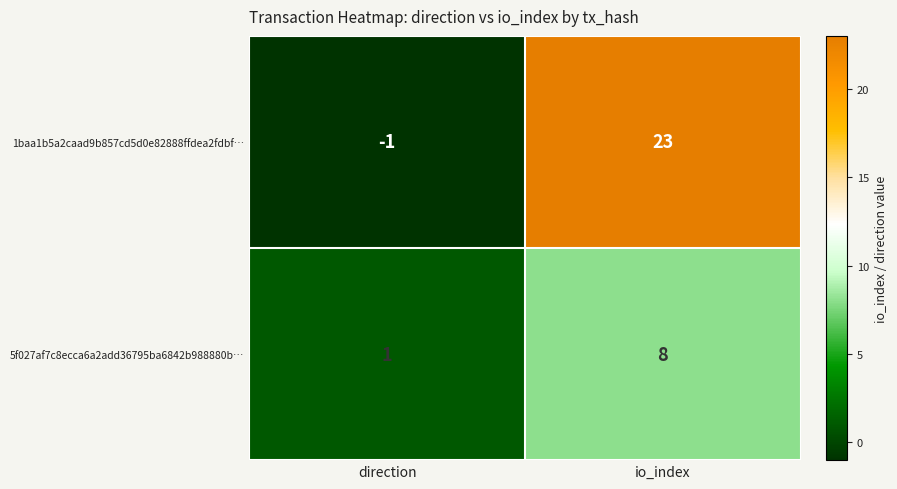

What is the minimum value shown in the chart?

-1